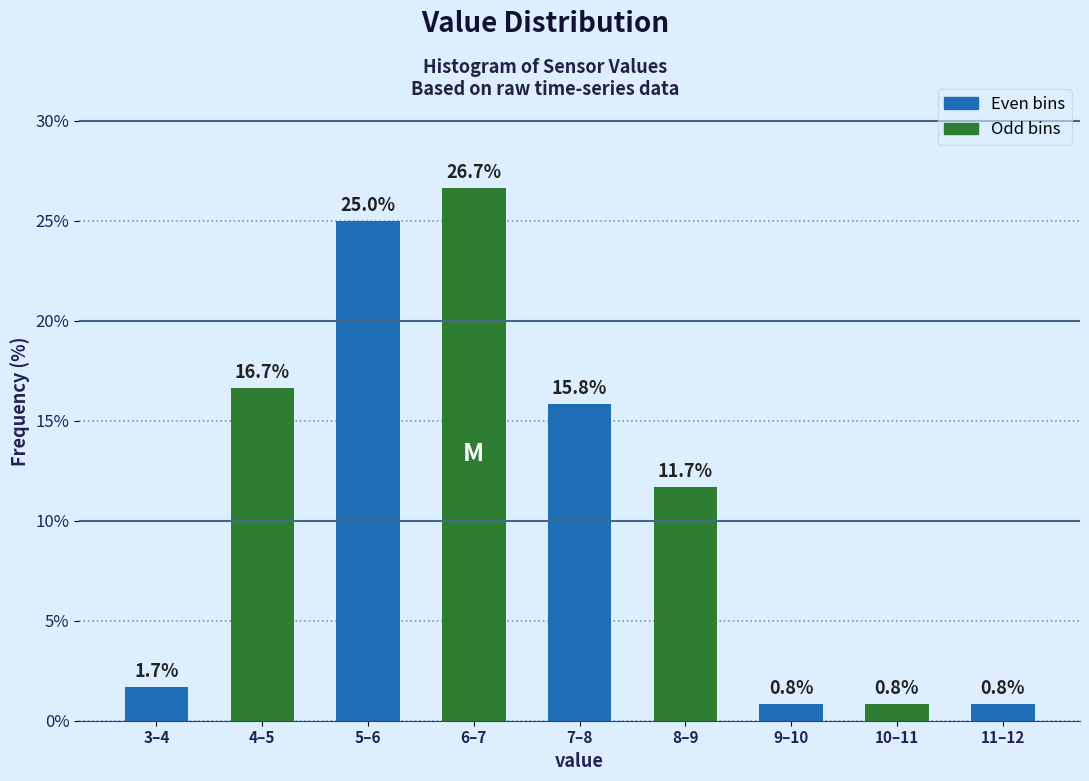

Reading right to left, extract all data points from this chart.

0.8	0.8	0.8	11.7	15.8	26.7	25.0	16.7	1.7